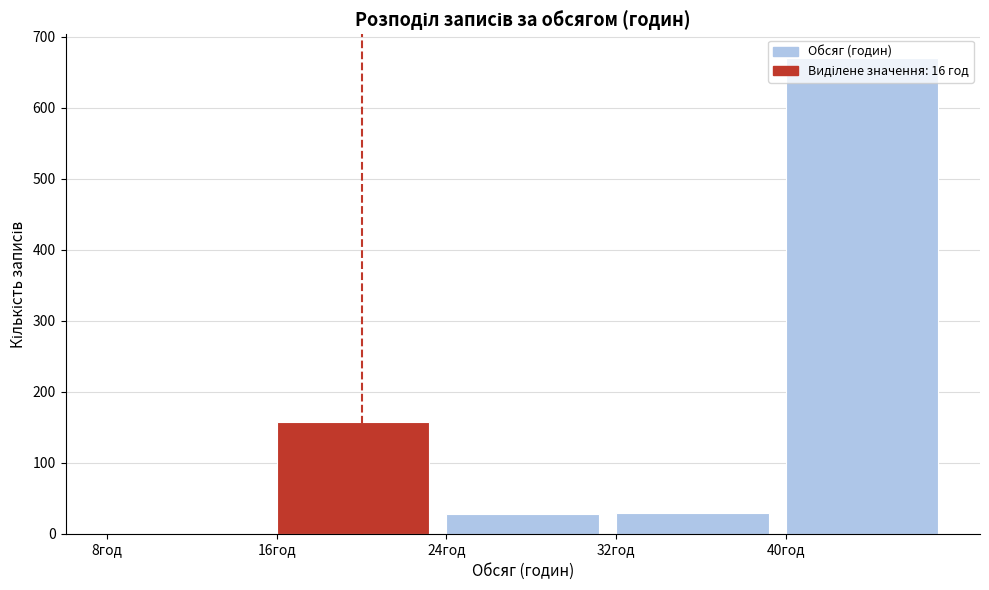

Reading left to right, transcribe this chart: for each bar, give the range it covers on the x-axis and its height. The values are not printed on the chart, so give them approximately, as read against the axis.

8 to 16: 0
16 to 24: 160
24 to 32: 30
32 to 40: 30
40 to 48: 670